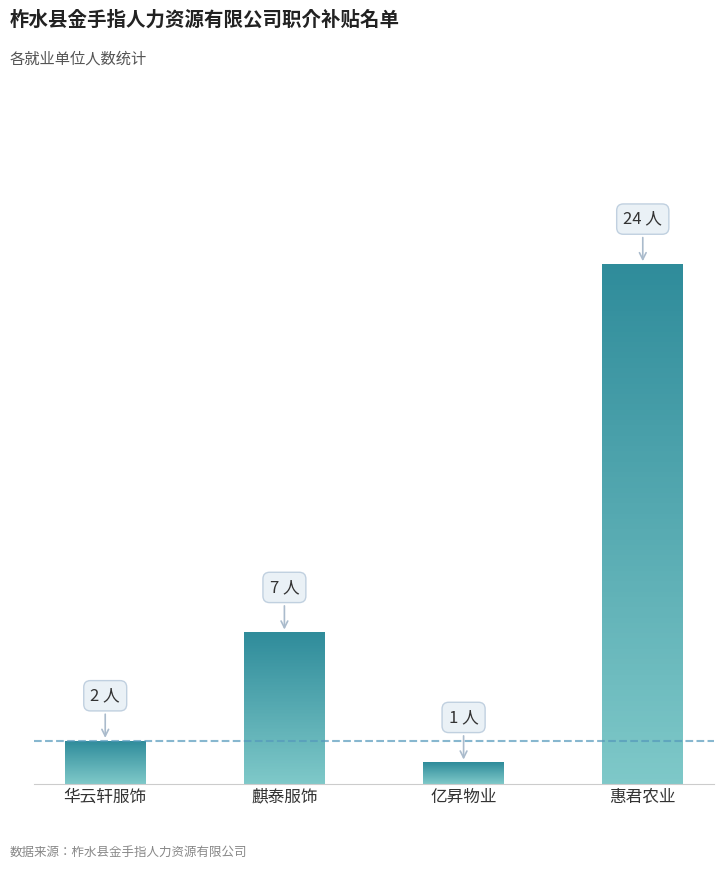

List the labels in order of value, smallest first.

亿昇物业, 华云轩服饰, 麒泰服饰, 惠君农业